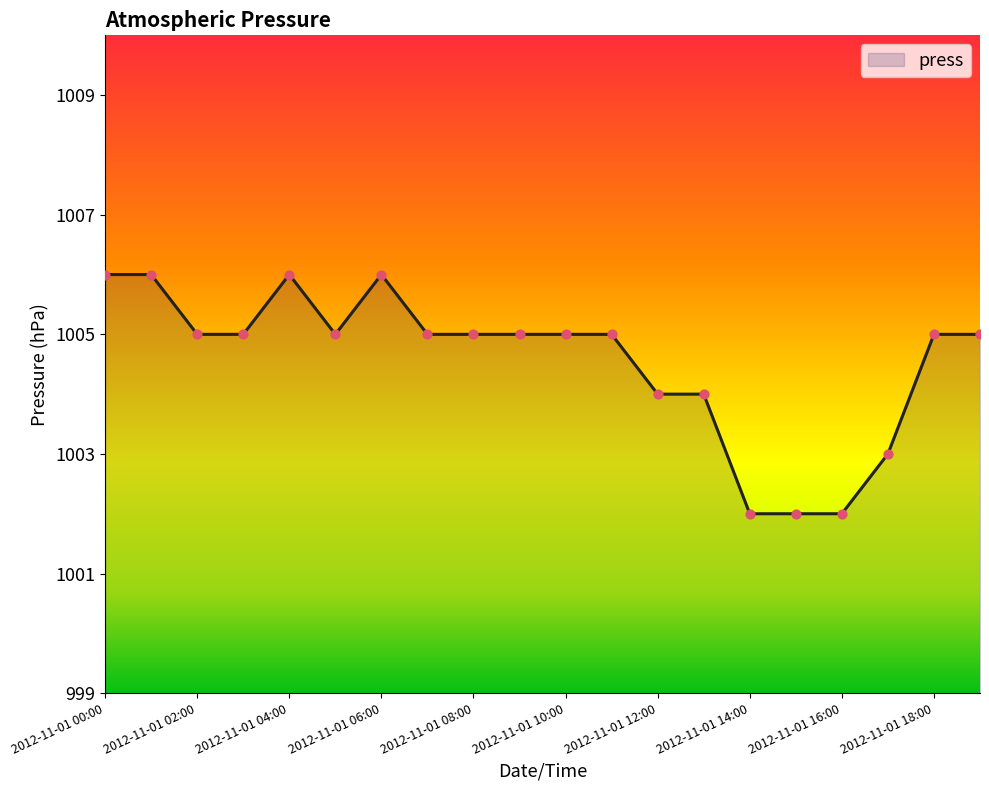

What is the minimum value shown in the chart?

1002